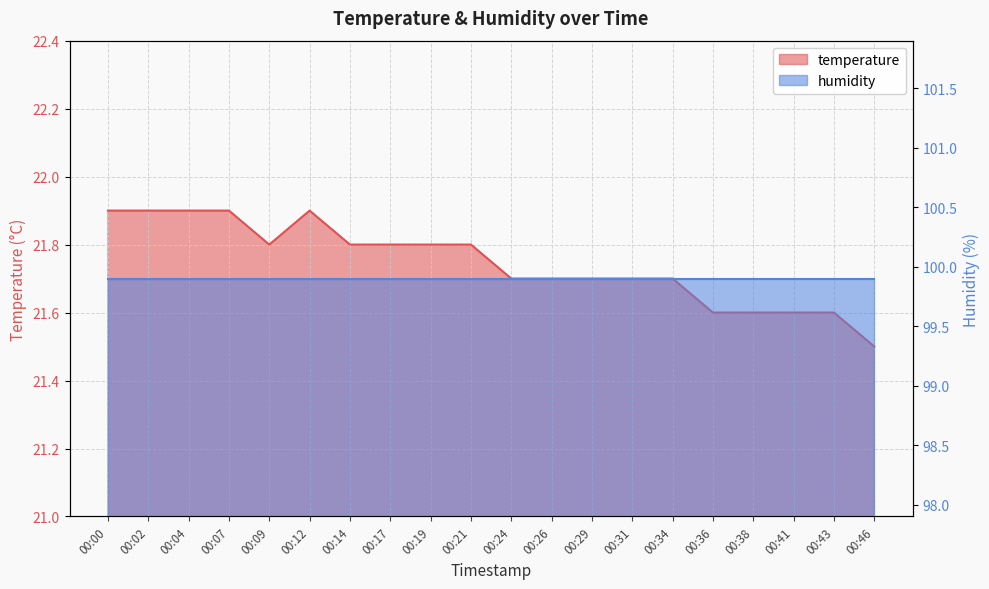

Which has a higher value, 00:00 or 00:02?

00:00